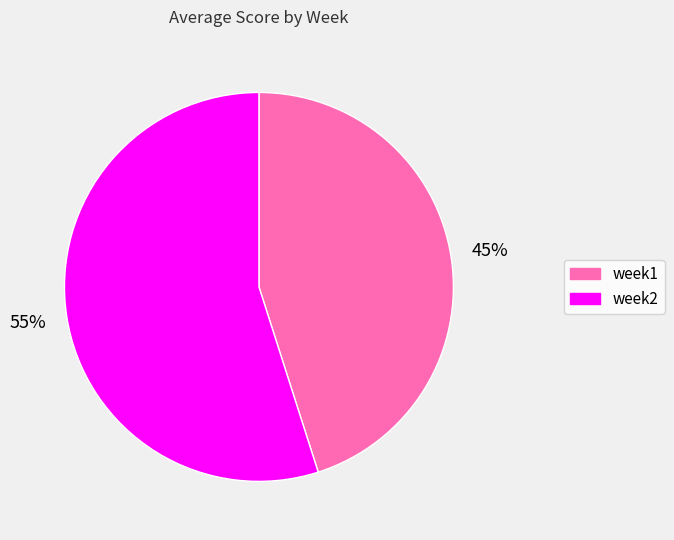

Which category has the biggest portion of the pie?

week2